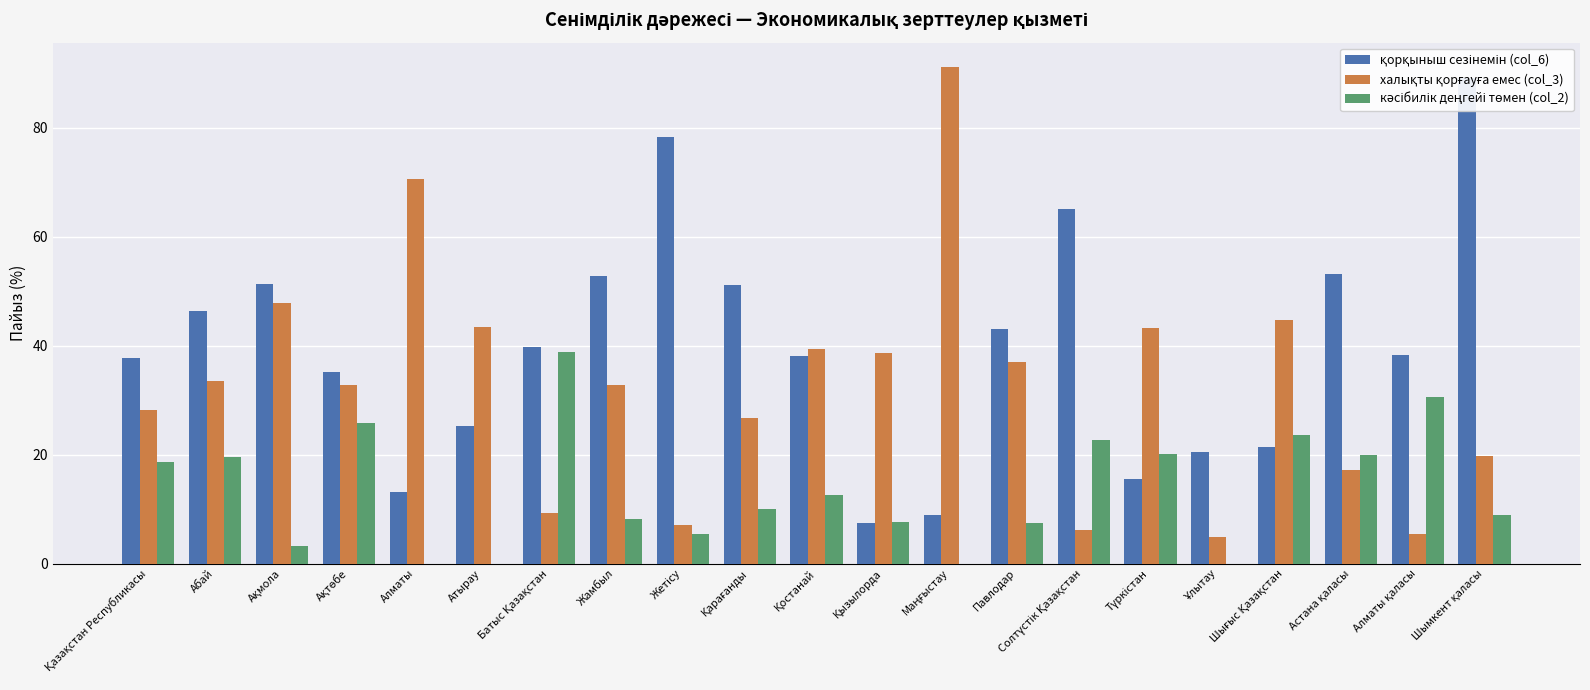

What is the greatest value displayed?

91.1